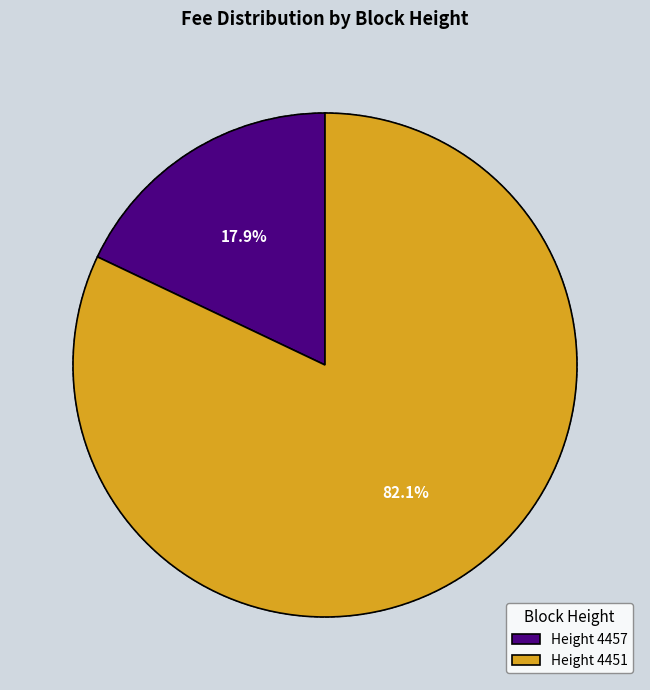

Rank the categories by value from lowest to highest.

Height 4457, Height 4451